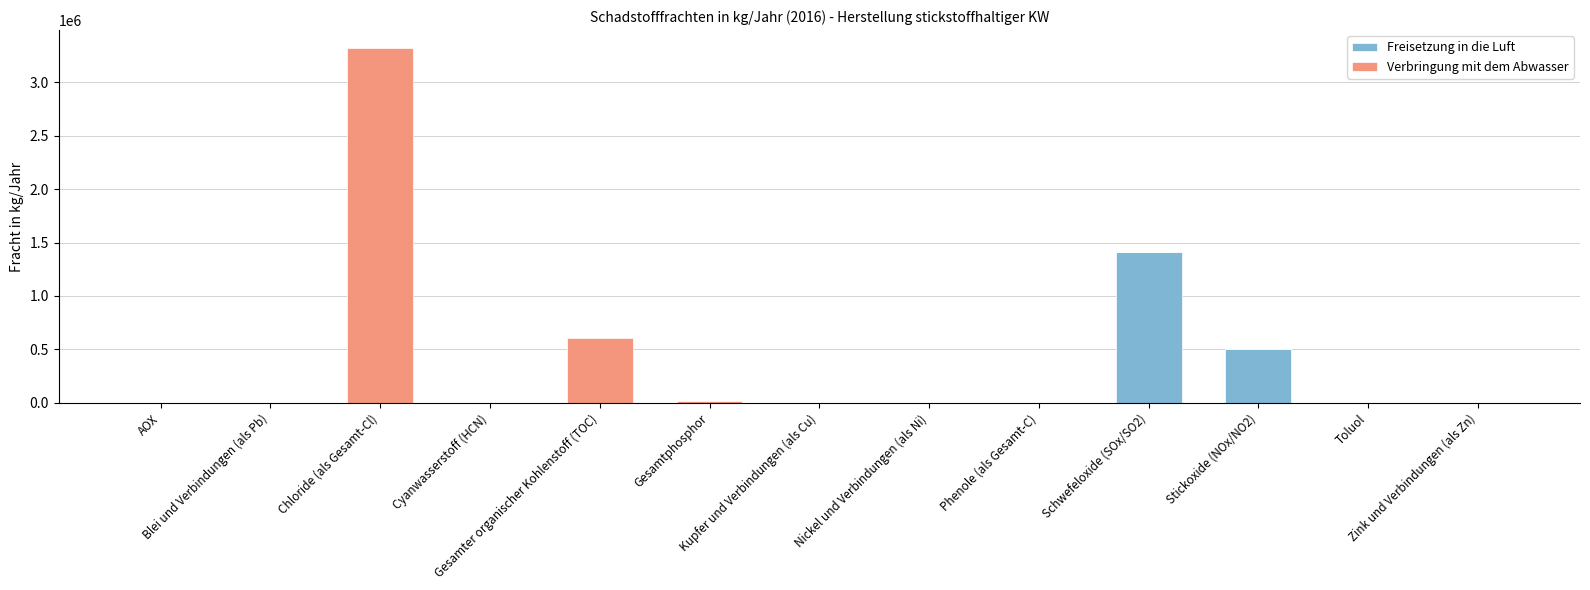

Does the chart contain stacked bars?

Yes